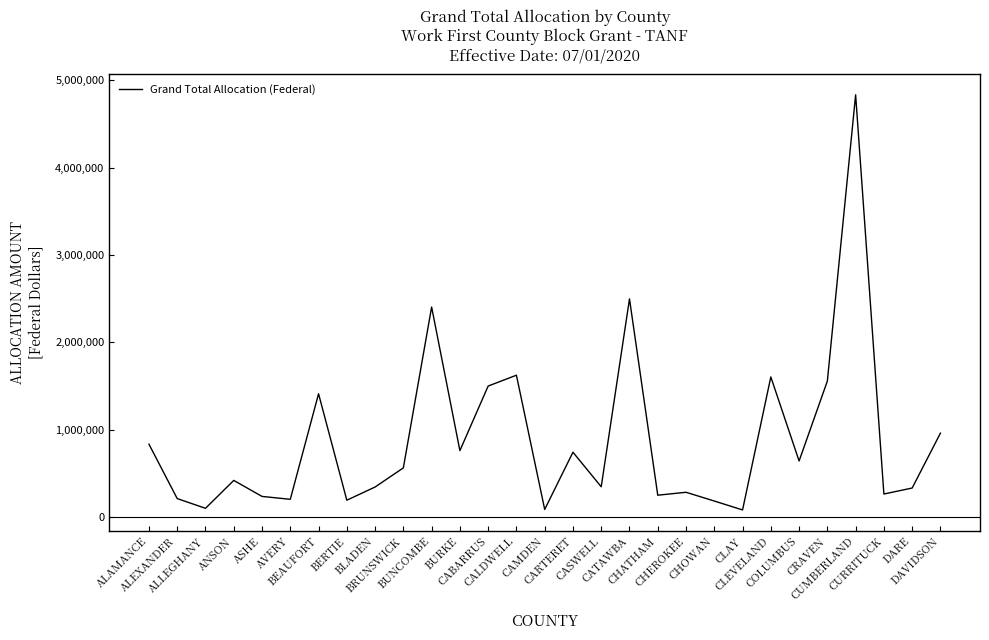

What is the maximum value shown in the chart?

4834854